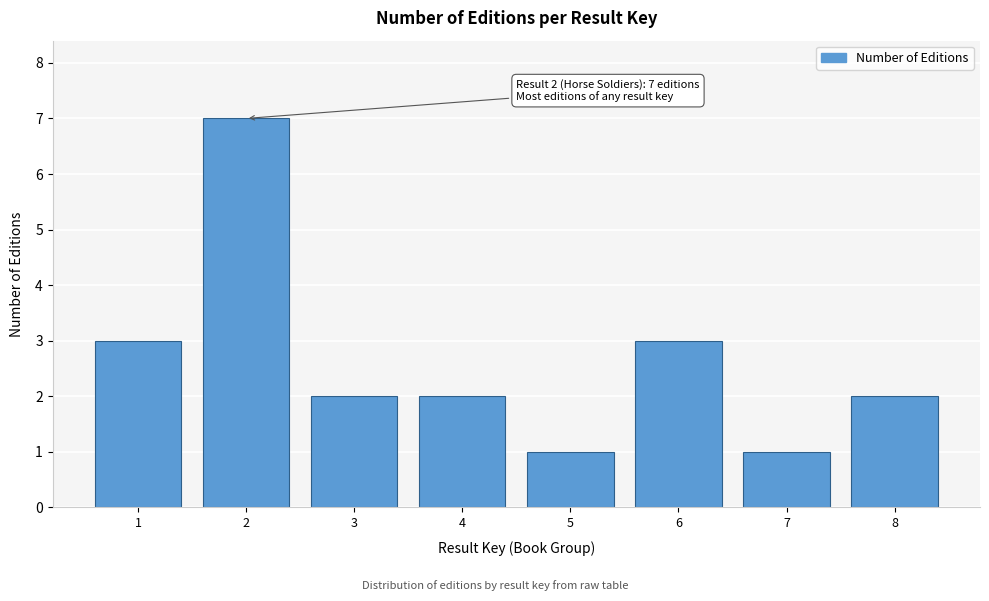

Reading left to right, transcribe all the data shown in this chart.

1=3	2=7	3=2	4=2	5=1	6=3	7=1	8=2